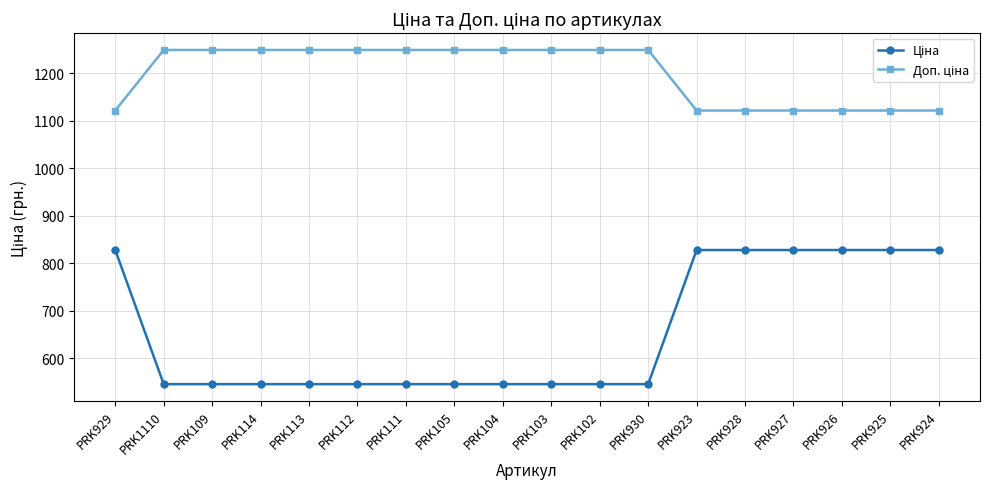

What is the smallest value displayed?

545.0